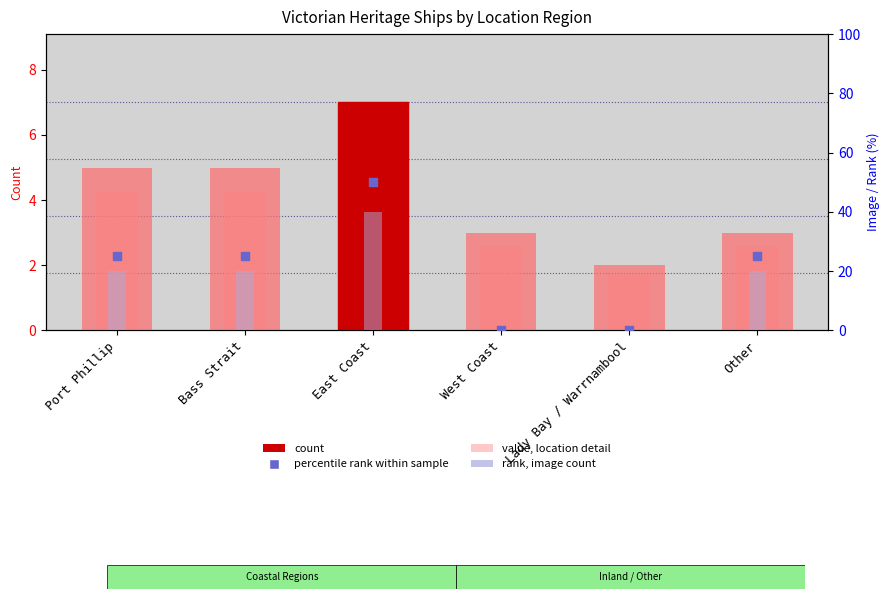

Which series reaches the maximum Y coordinate?

has image (proxy rank)